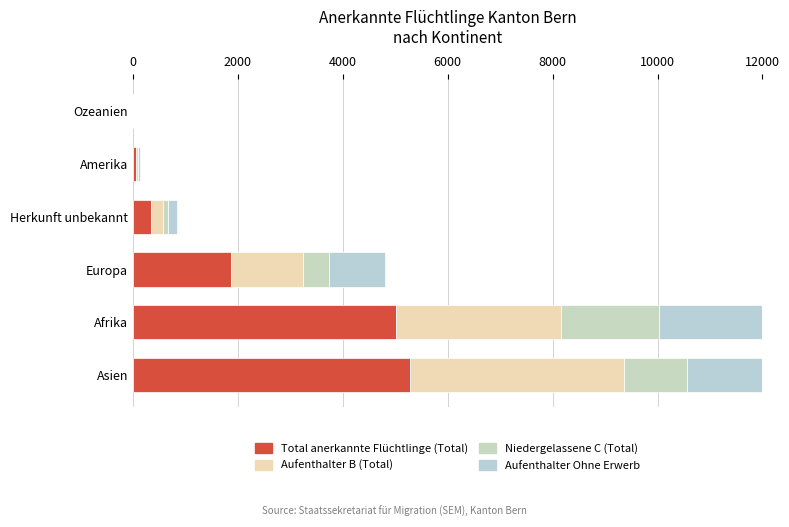

Is the value of Total anerkannte Flüchtlinge (Total) at Amerika greater than the value of Niedergelassene C (Total) at Afrika?

No